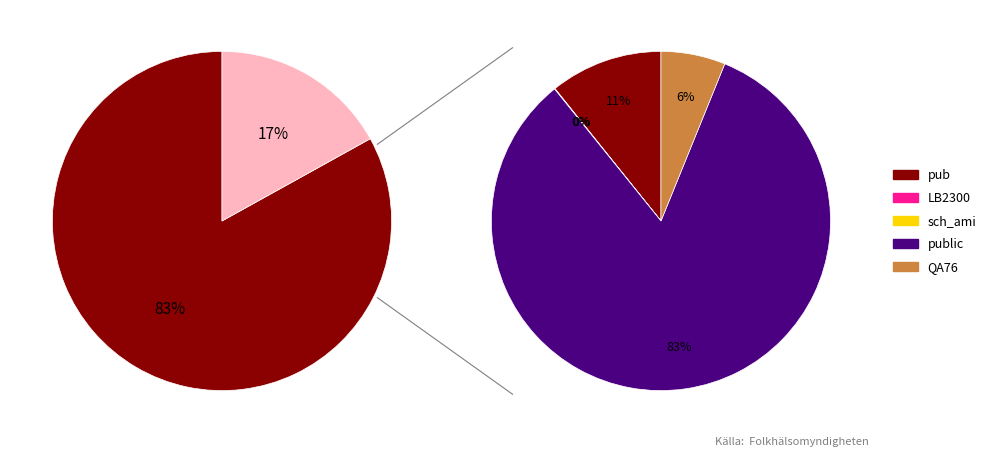

True or false: pub accounts for 11% of the total.

True